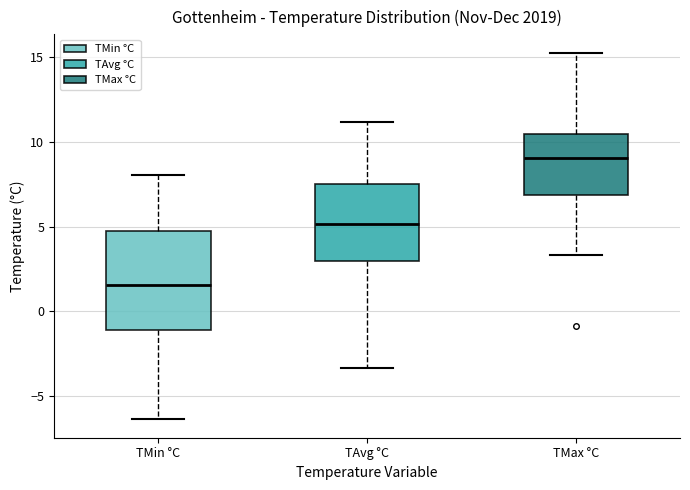

Where is the lower edge of the box for TMax °C on the y-axis? The values are not printed on the chart, so give them approximately, as read against the axis.

7.0